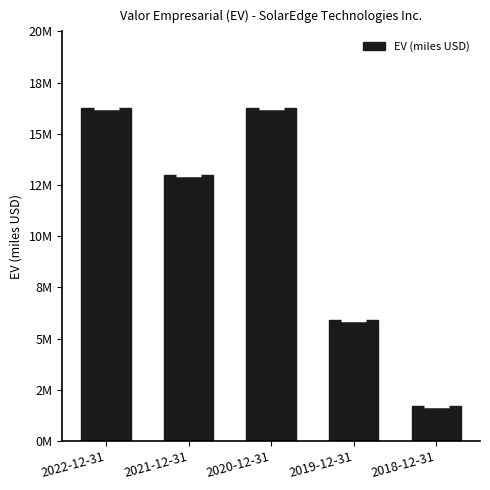

Reading right to left, transcribe all the data shown in this chart.

2018-12-31=1695011	2019-12-31=5888095	2020-12-31=16239122	2021-12-31=12963187	2022-12-31=16251983